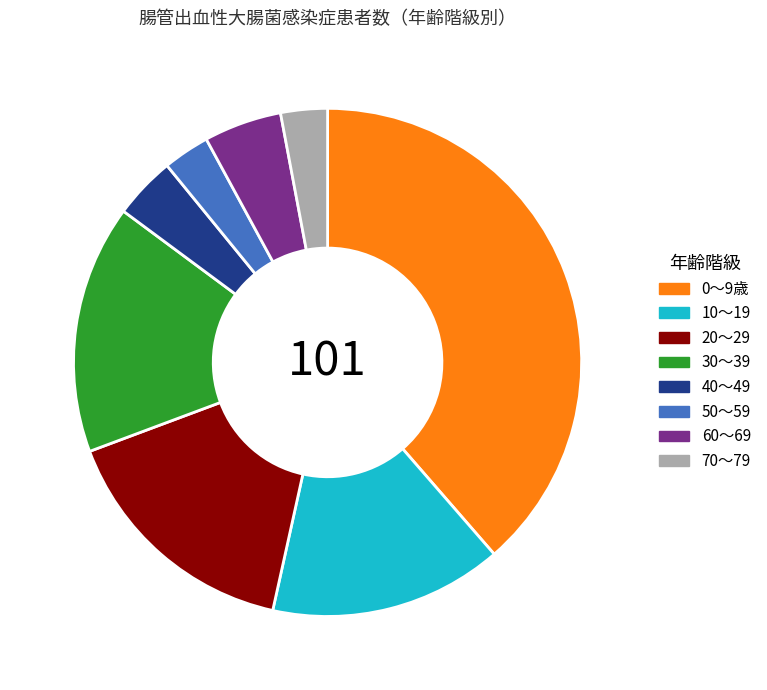

Which slice is the largest?

0～9歳